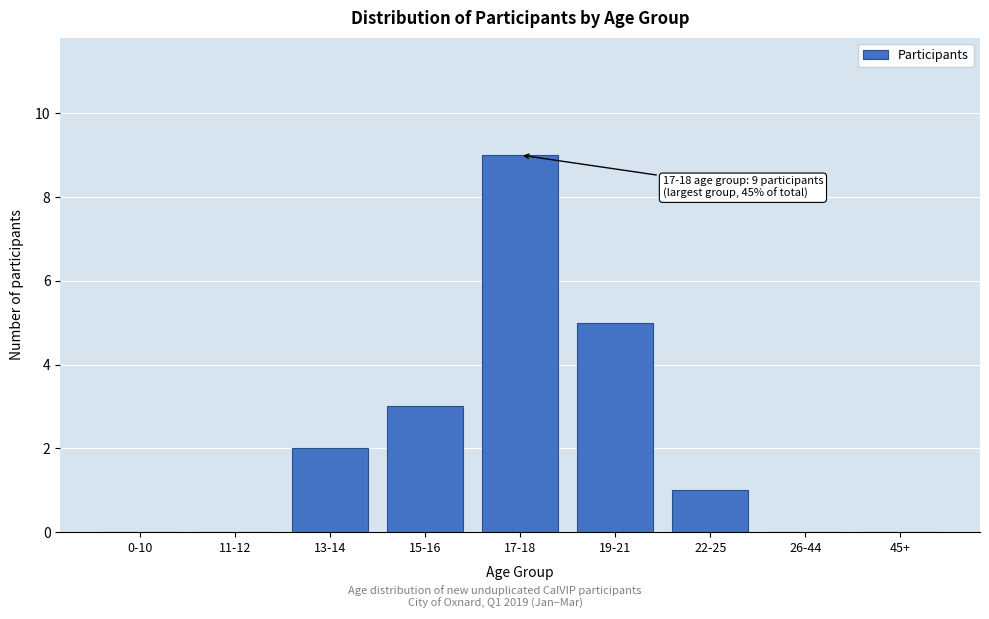

Reading left to right, what are all the values shown in this chart?

0-10=0	11-12=0	13-14=2	15-16=3	17-18=9	19-21=5	22-25=1	26-44=0	45+=0